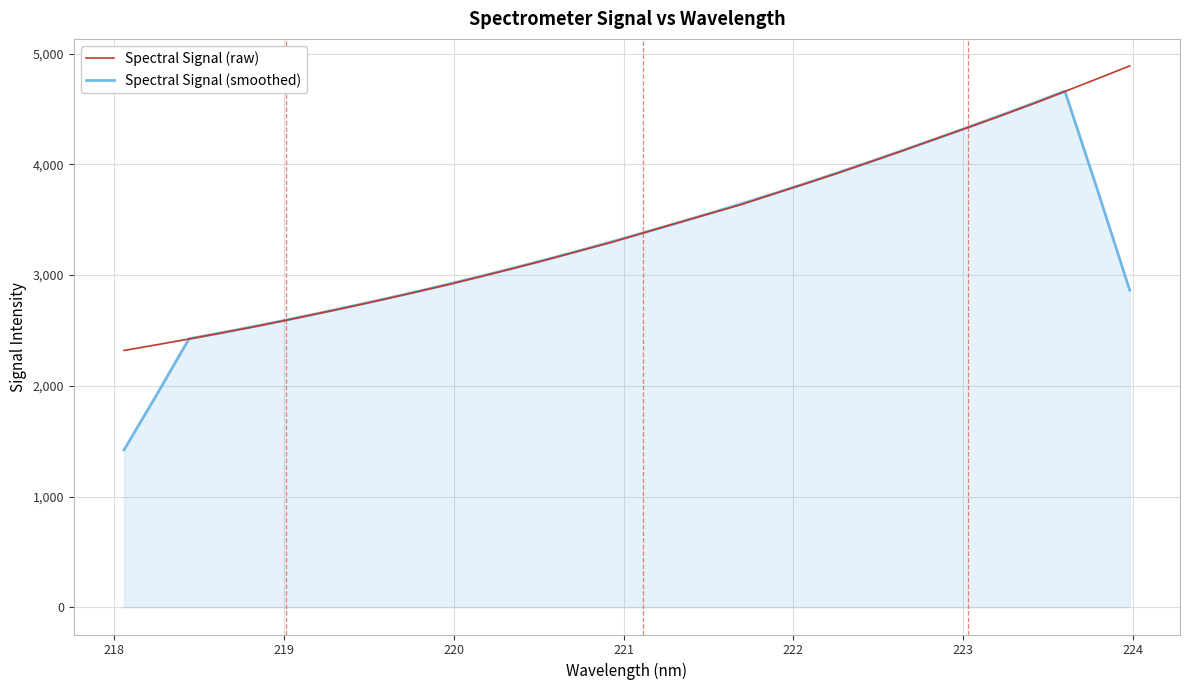

What is the minimum value shown in the chart?

1422.7